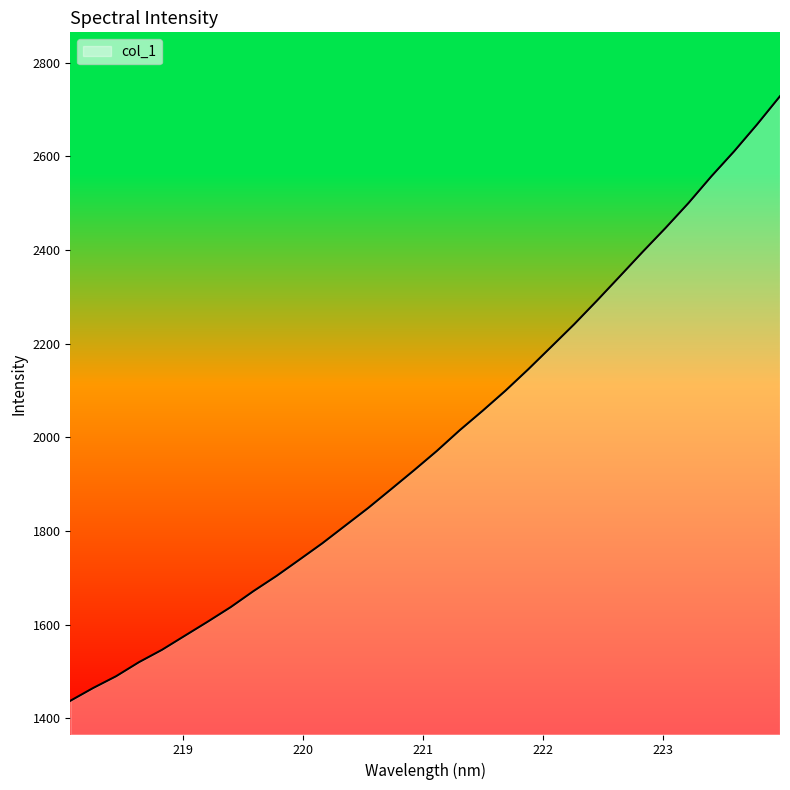

Does the chart display data point markers on the line(s)?

No